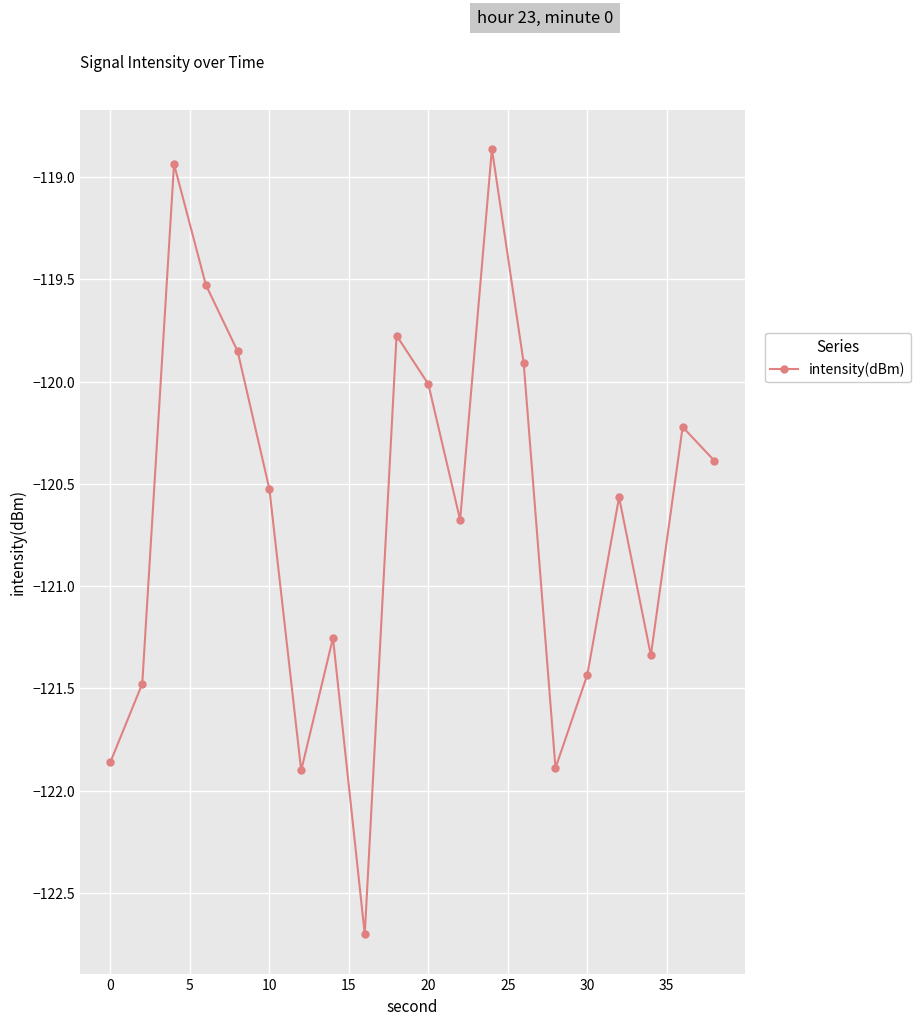

Count the number of categories in the chart.

20